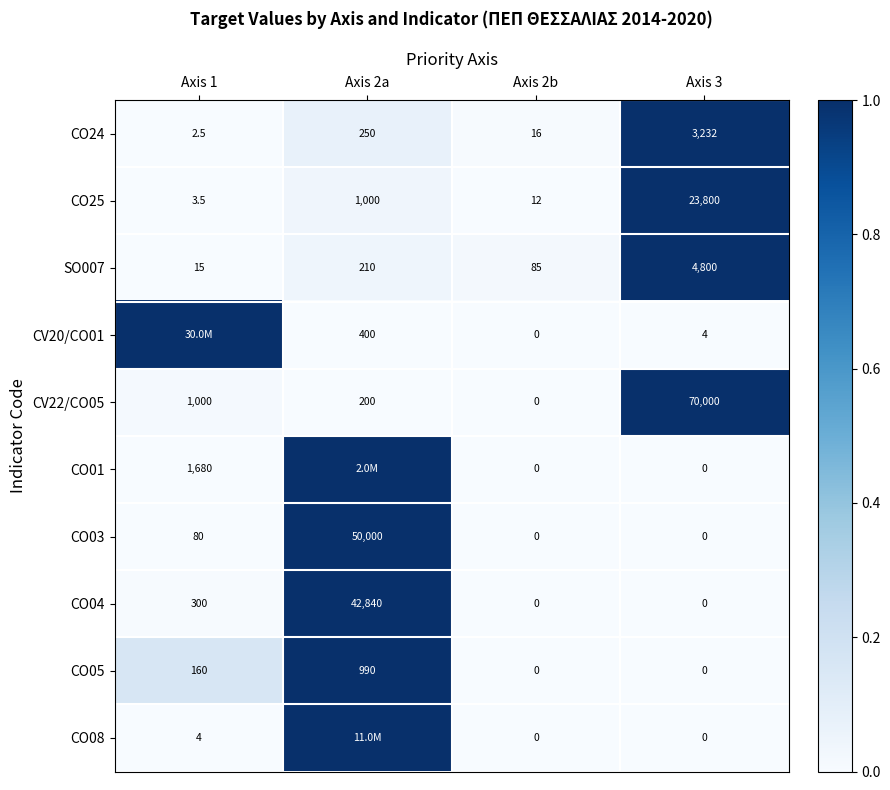

At which label is CO05 closest to 495?

Axis 1